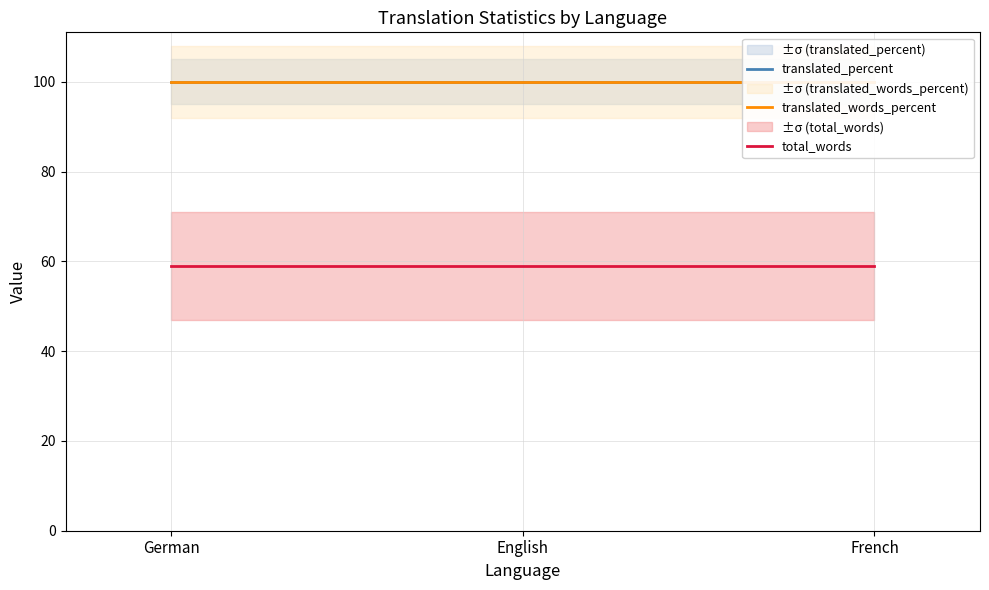

What position from the left is French?

3